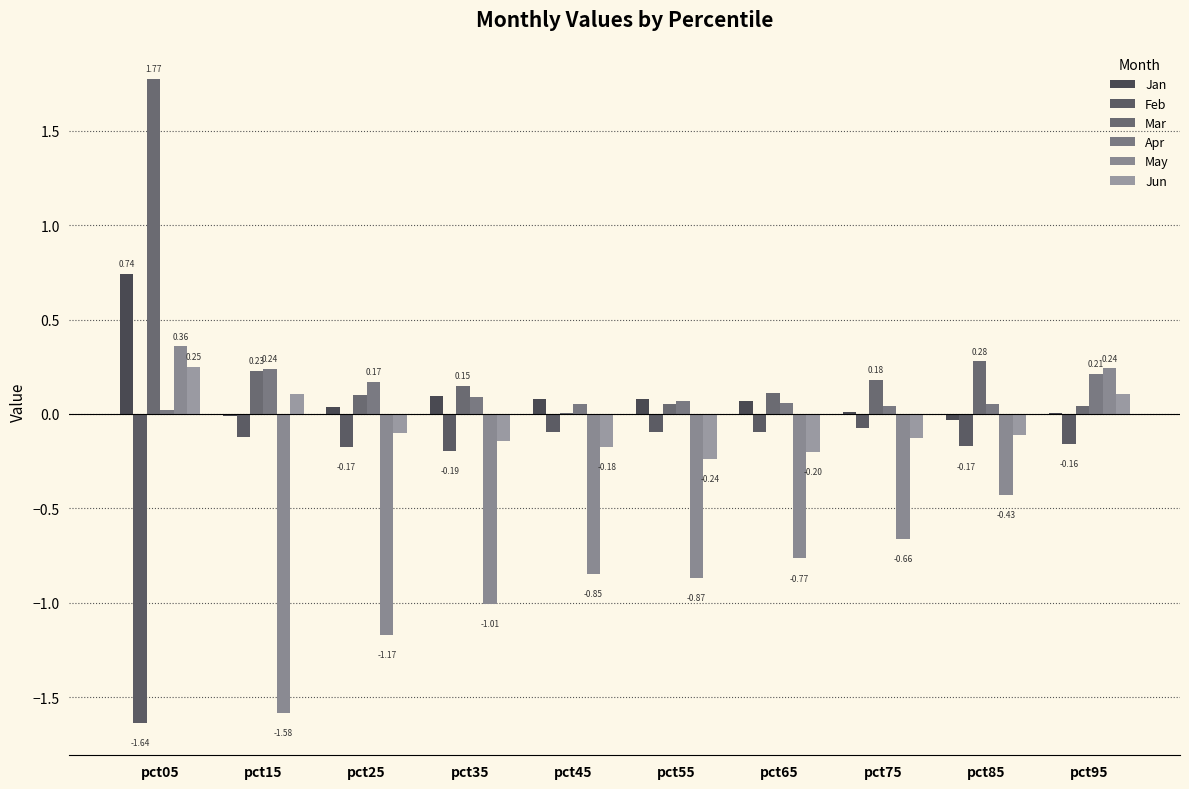

What is the difference between the second highest and minimum values in the May series?

1.8